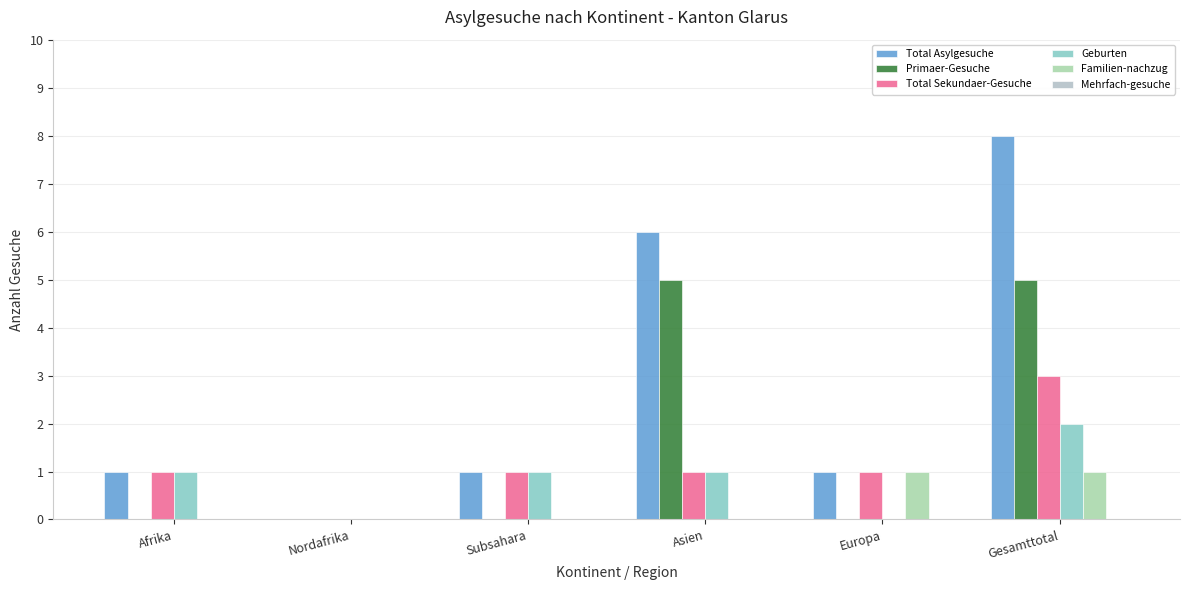

Is the value of Familien-nachzug at Gesamttotal greater than the value of Total Sekundaer-Gesuche at Gesamttotal?

No